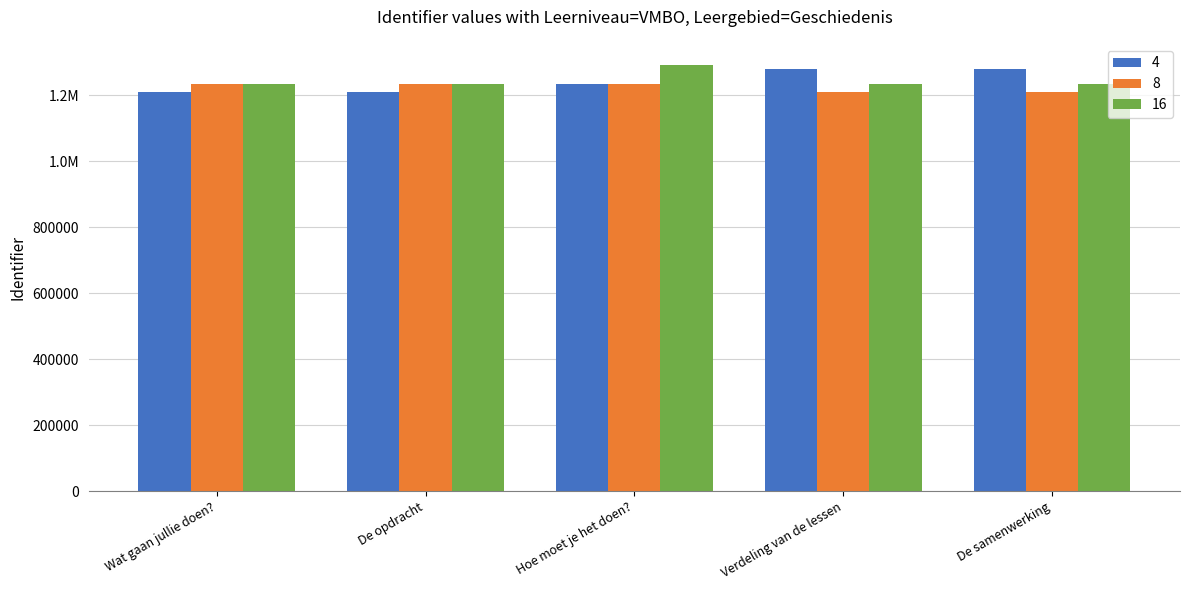

Are the bars grouped side by side (vs. stacked)?

Yes